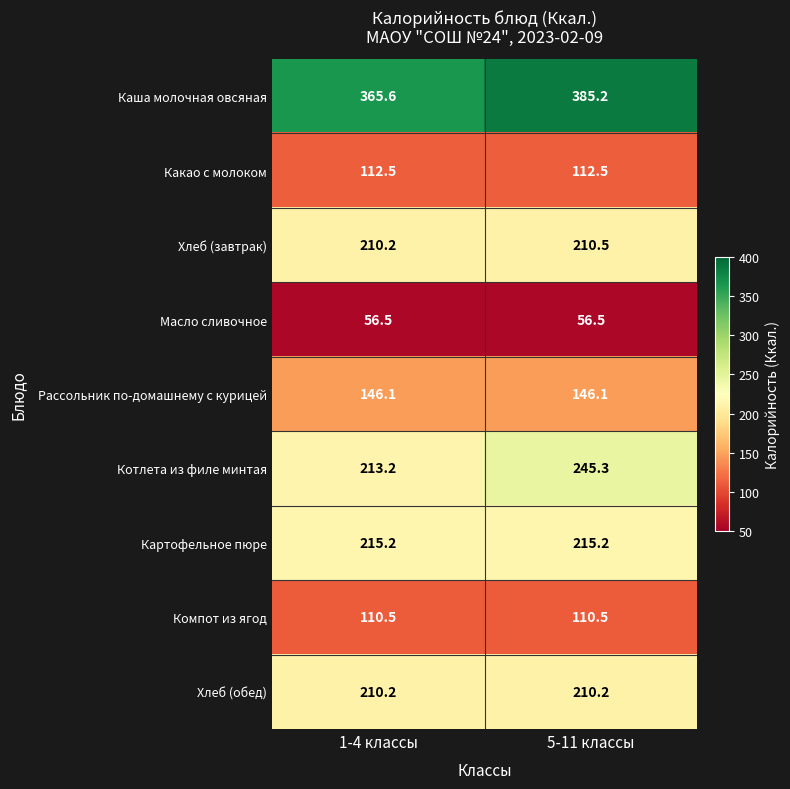

What is the greatest value displayed?

385.2